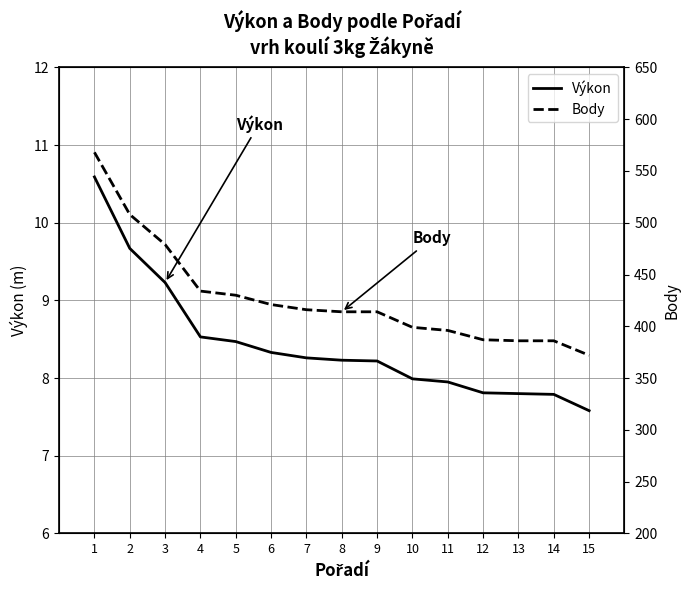

Does the chart display data point markers on the line(s)?

No